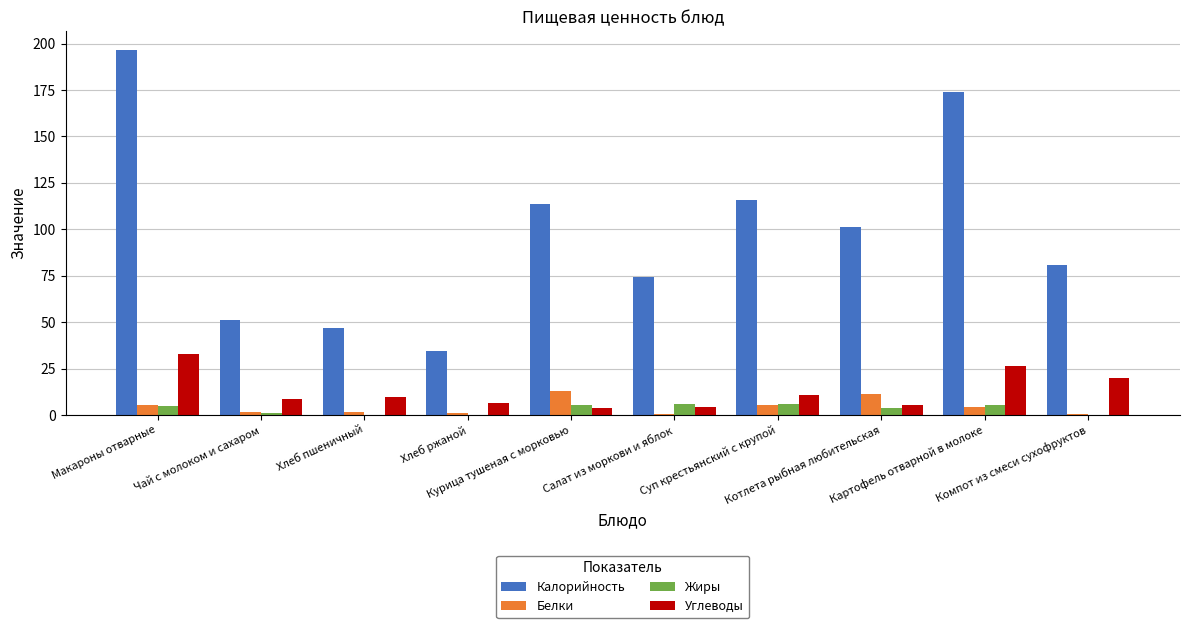

Count the number of data series in this chart.

4